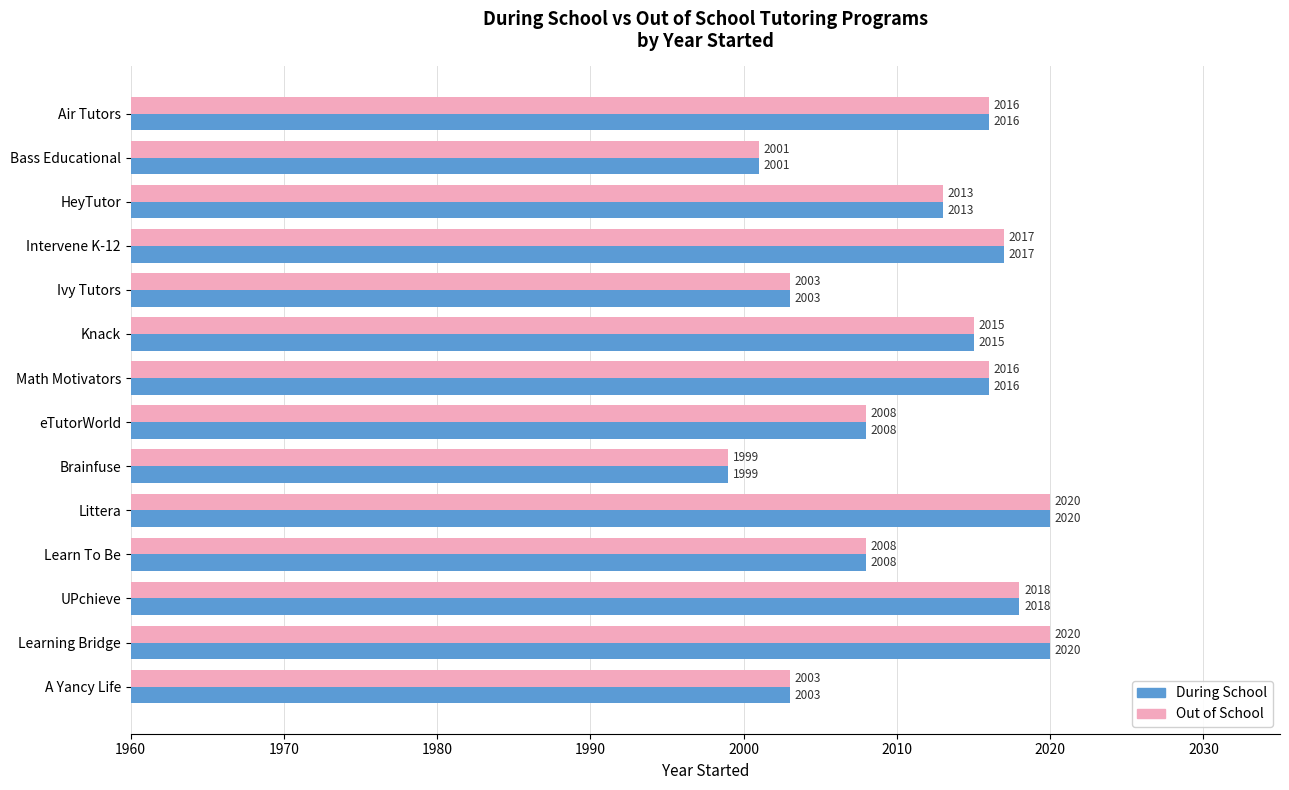

At how many categories does at least one series exceed 2014?

7